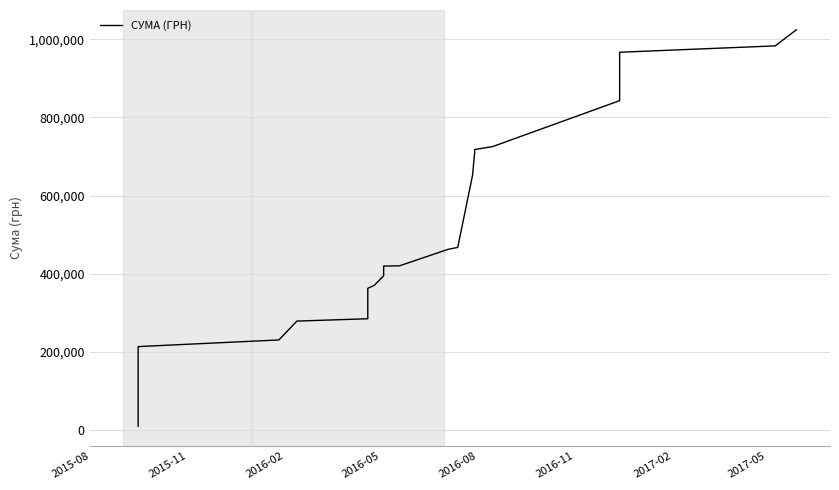

What is the smallest value displayed?

10500.0